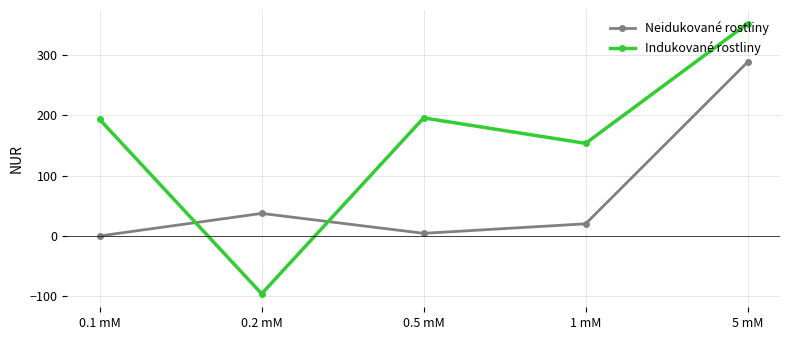

True or false: Neidukované rostliny and Indukované rostliny cross at least once.

True